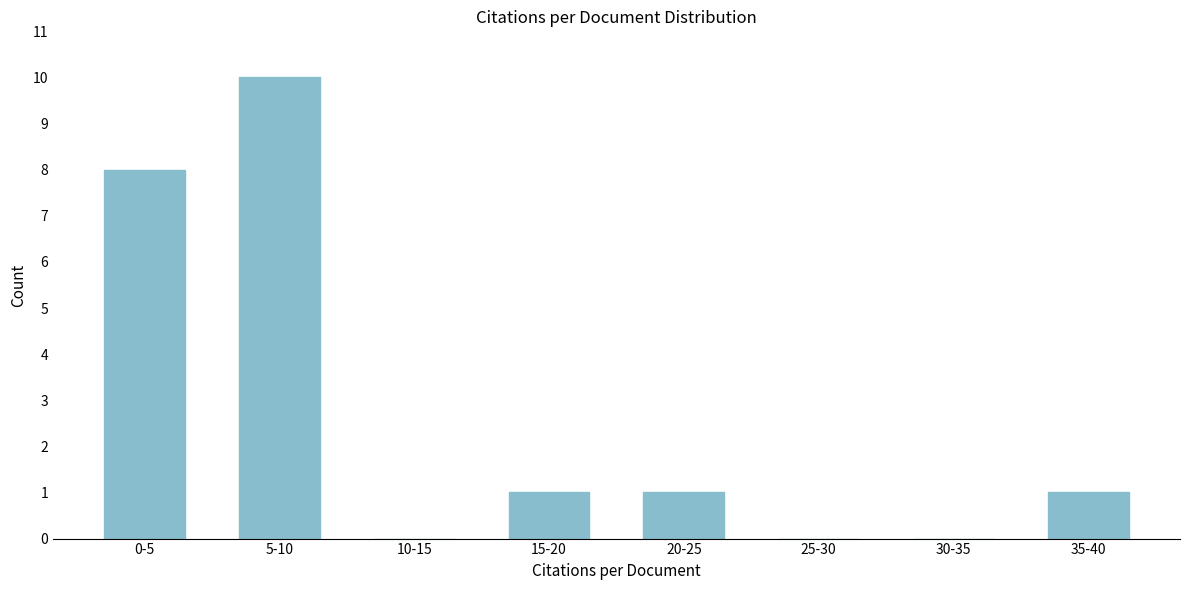

Reading left to right, list all the values displayed in this chart.

0-5=8	5-10=10	10-15=0	15-20=1	20-25=1	25-30=0	30-35=0	35-40=1